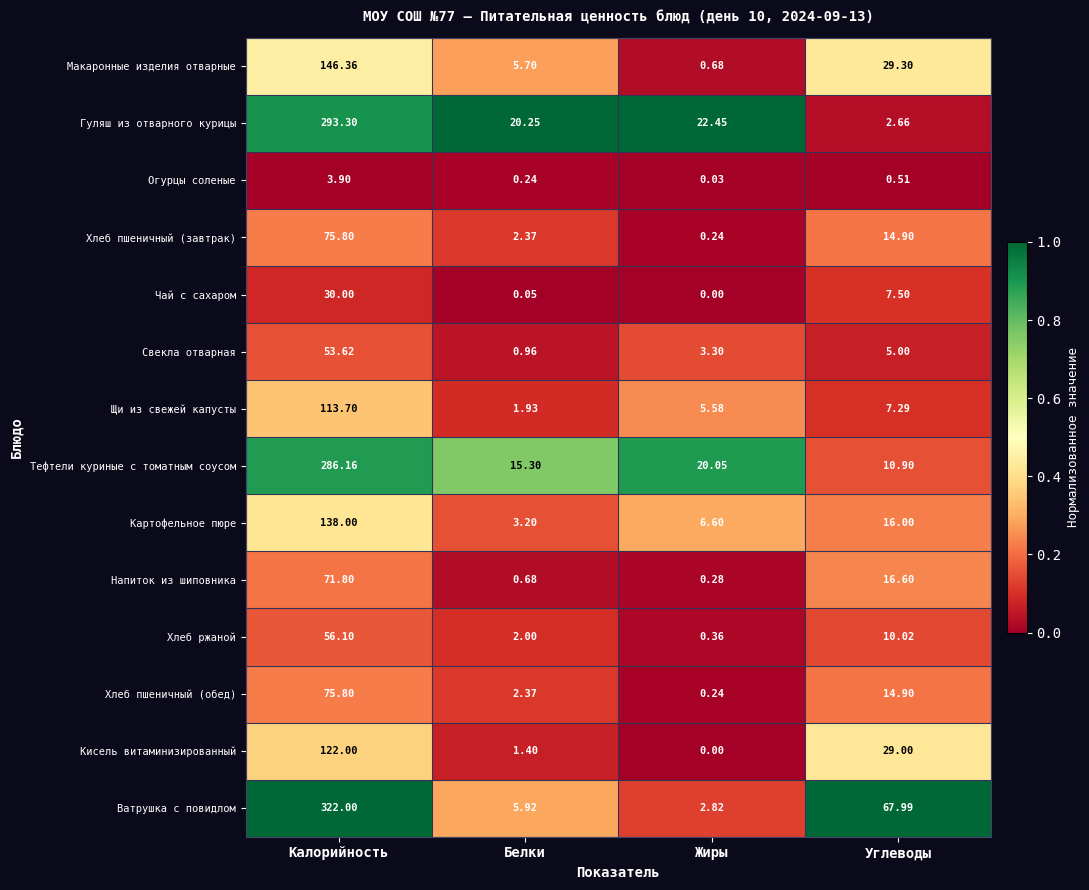

Which category has the lowest value across all series?

Жиры